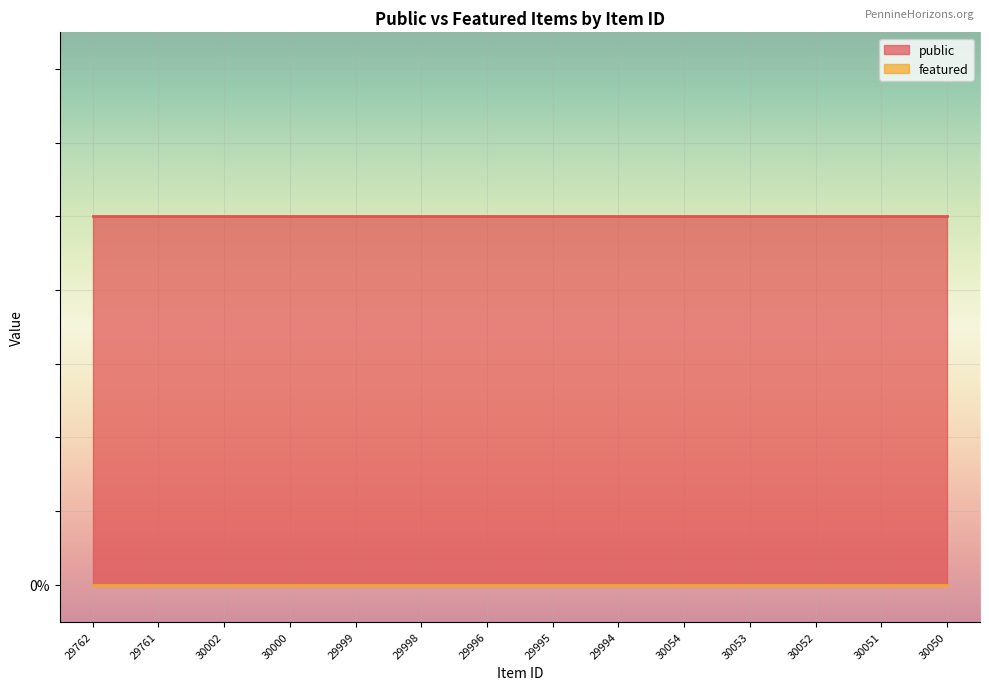

What is the total value across all series at 30002?

1